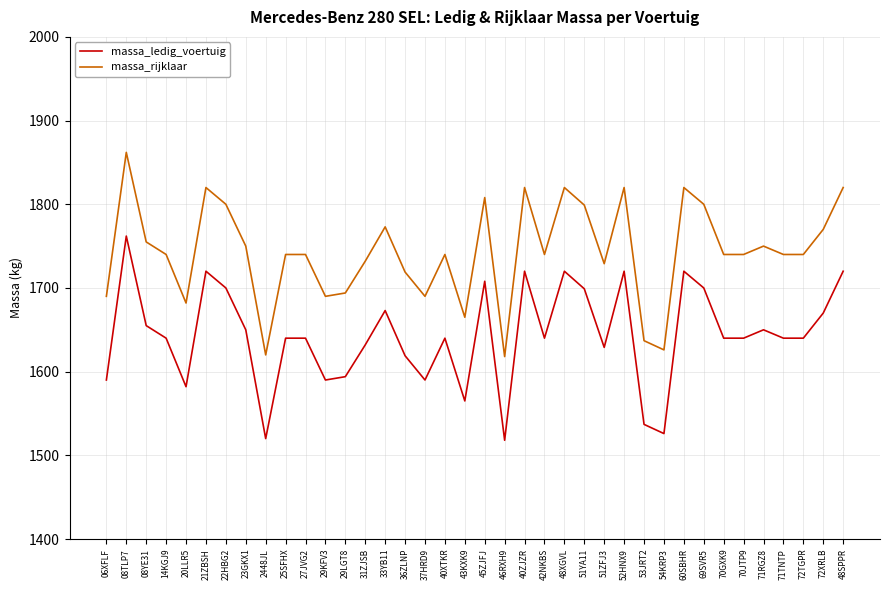

How many lines are shown in the chart?

2